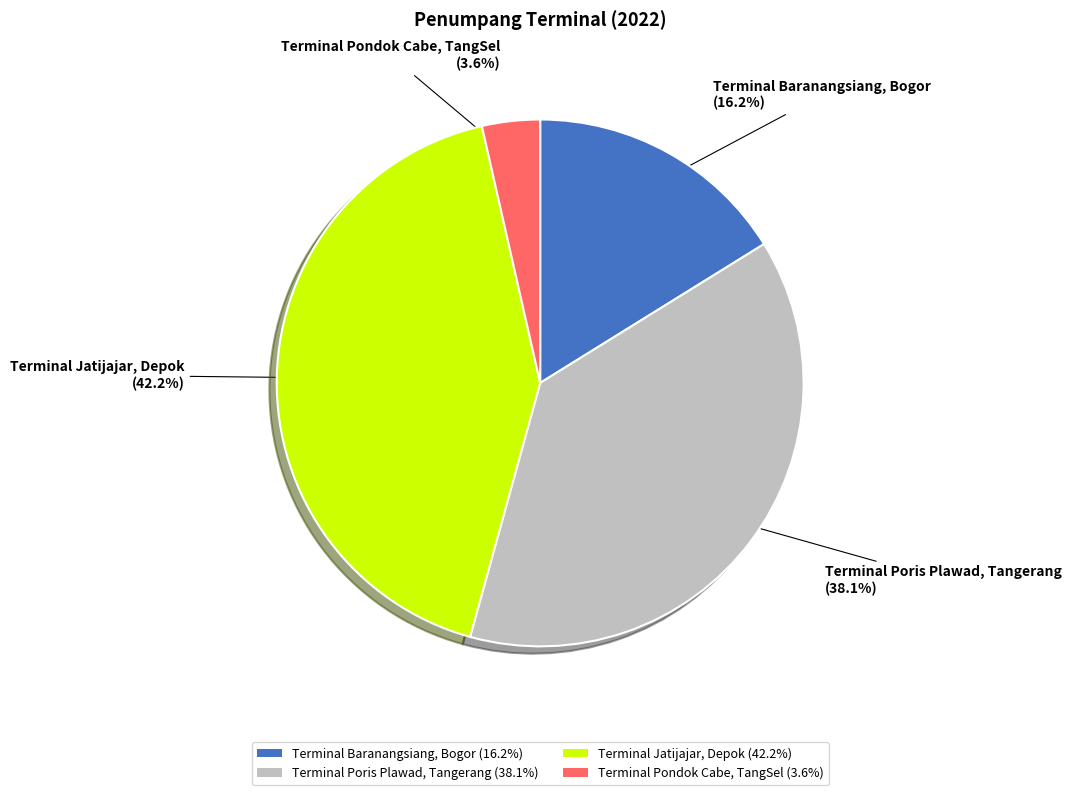

True or false: Terminal Jatijajar, Depok accounts for 53% of the total.

False